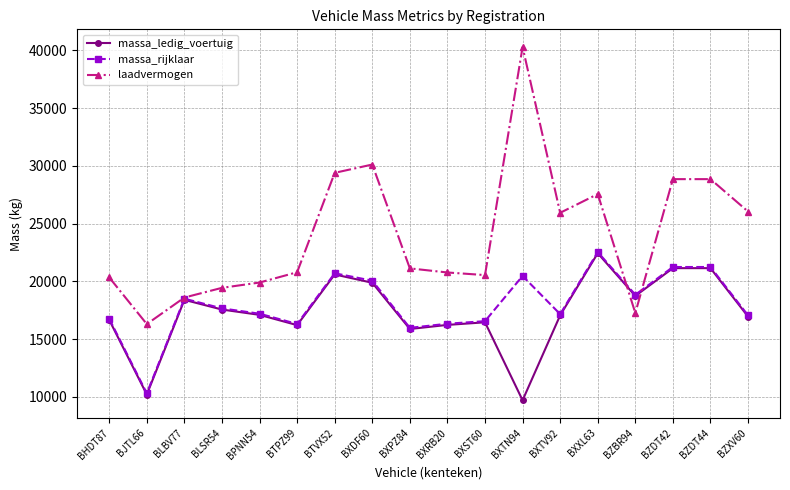

What is the smallest value displayed?

9700